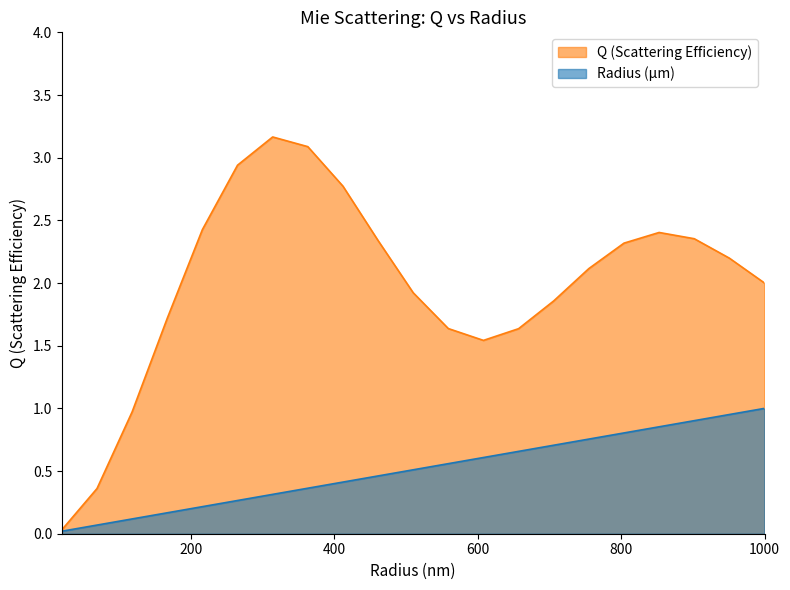

Reading right to left, what are all the values shown in this chart?

radius nm: 1.0	1.0	0.9	0.9	0.8	0.8	0.7	0.7	0.6	0.6	0.5	0.5	0.4	0.4	0.3	0.3	0.2	0.2	0.1	0.1	0.0
p: 2.0	2.2	2.4	2.4	2.3	2.1	1.9	1.6	1.5	1.6	1.9	2.3	2.8	3.1	3.2	2.9	2.4	1.7	1.0	0.4	0.0